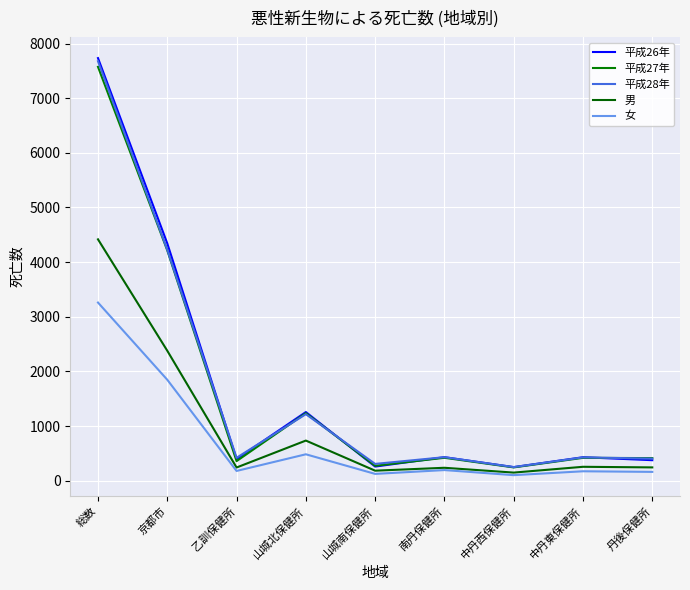

How many lines are shown in the chart?

5